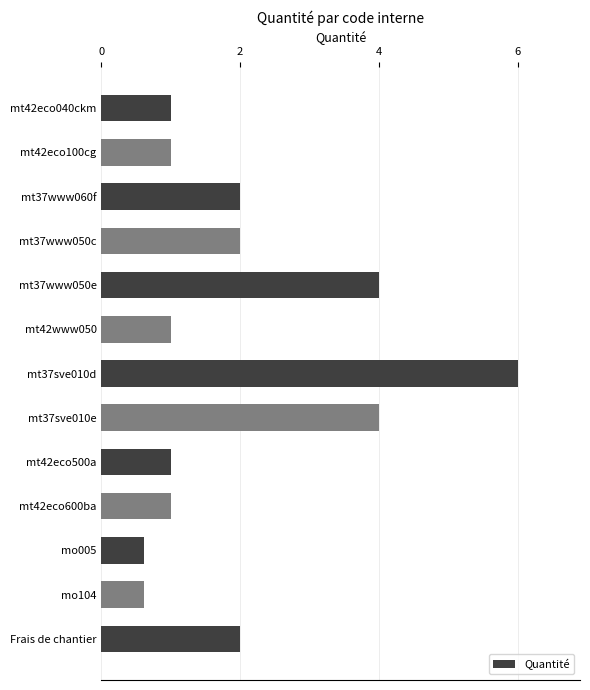

What is the value of the 12th bar from the top?

0.6